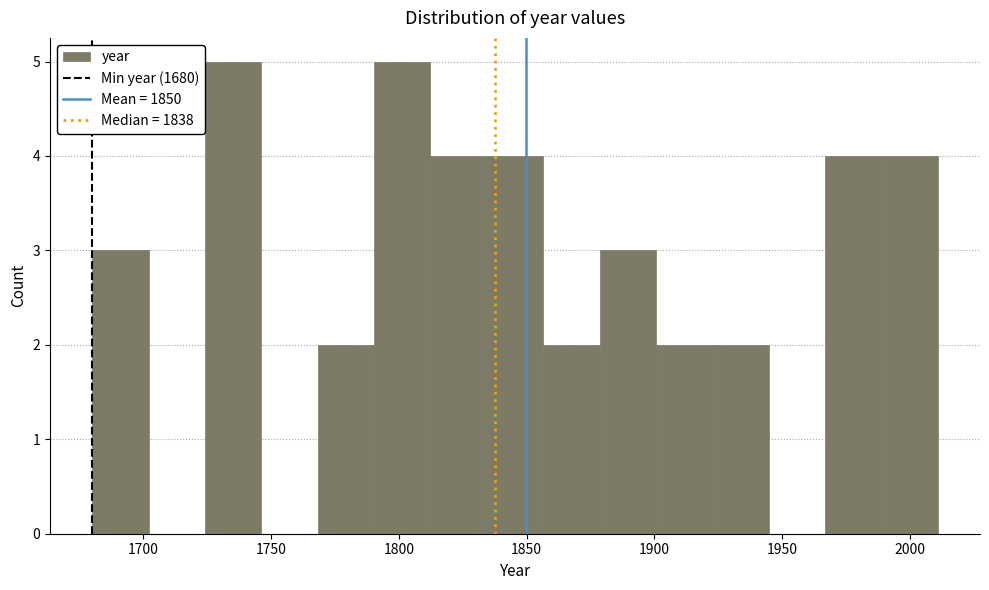

How tall is the bar that spans 1900 to 1925 on the x-axis? Neither the bar edges nor the heights are printed on the chart, so give them approximately, as read against the axes.

2